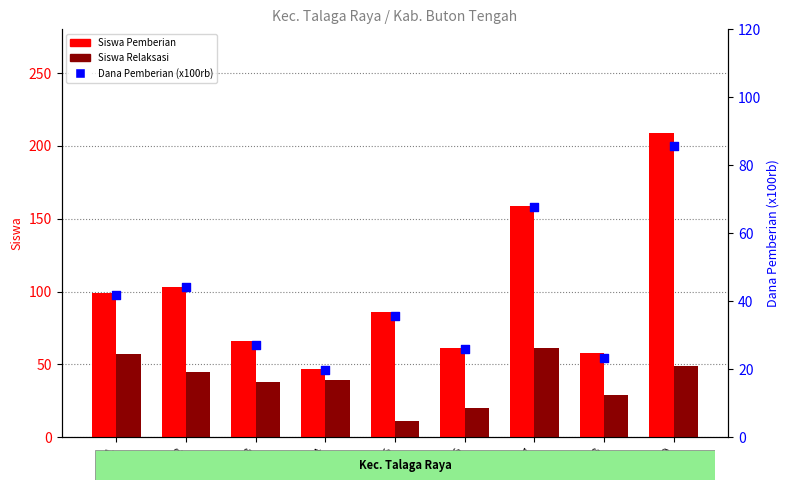

What are all the series names shown in the legend?

Siswa Pemberian, Siswa Relaksasi, Dana Pemberian (x100rb)